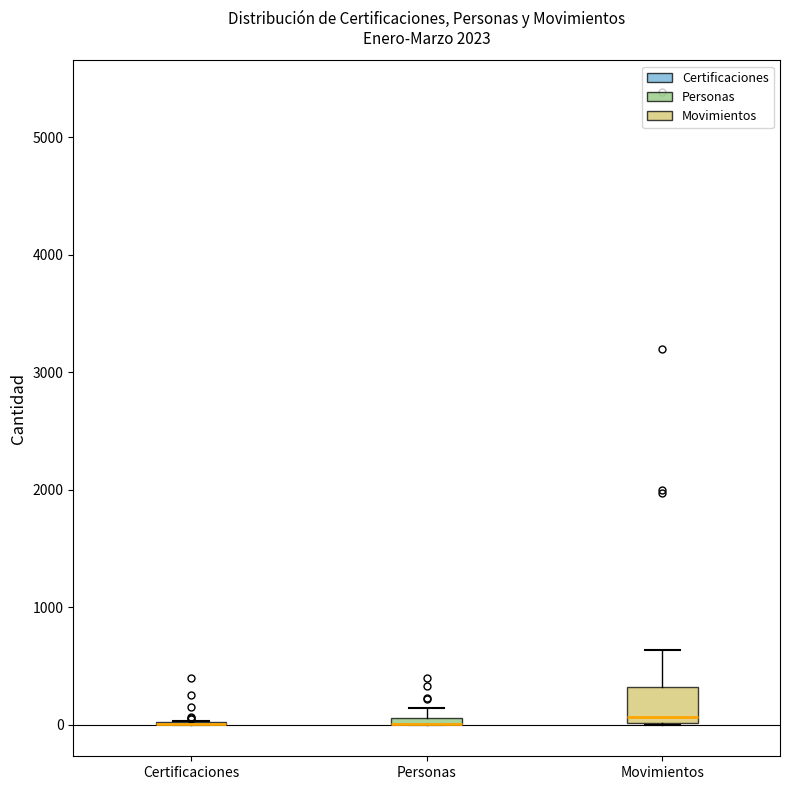

Comparing the boxes themselves (not the whiskers), which one is the tallest?

Movimientos